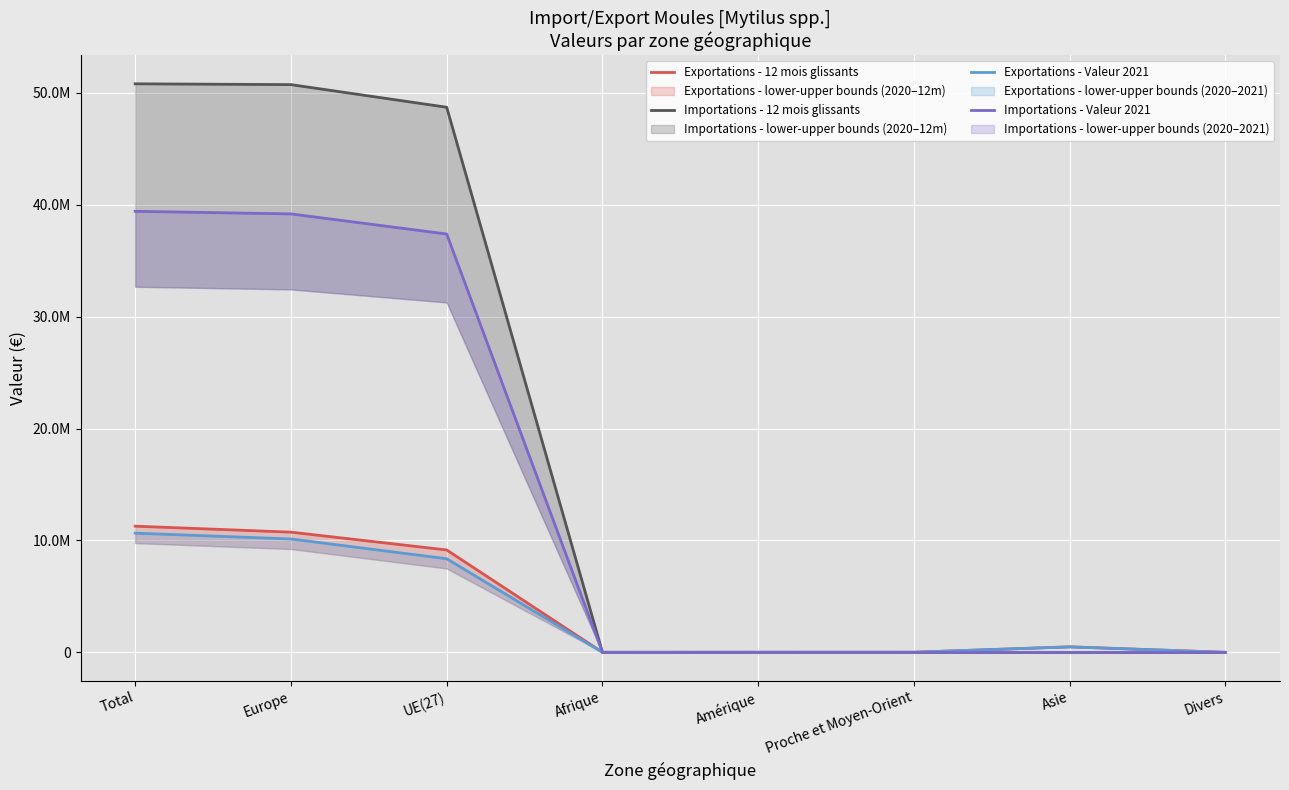

Reading right to left, what are all the values shown in this chart?

Exportations - 12 mois glissants: 3047	497417	10656	13088	9664	9154180	10745687	11279559
Importations - 12 mois glissants: 0	0	0	0	0	48722256	50744988	50817292
Exportations - Valeur 2021: 3047	488905	14116	10846	2530	8368431	10136894	10656338
Importations - Valeur 2021: 0	0	0	0	0	37392788	39189052	39421145